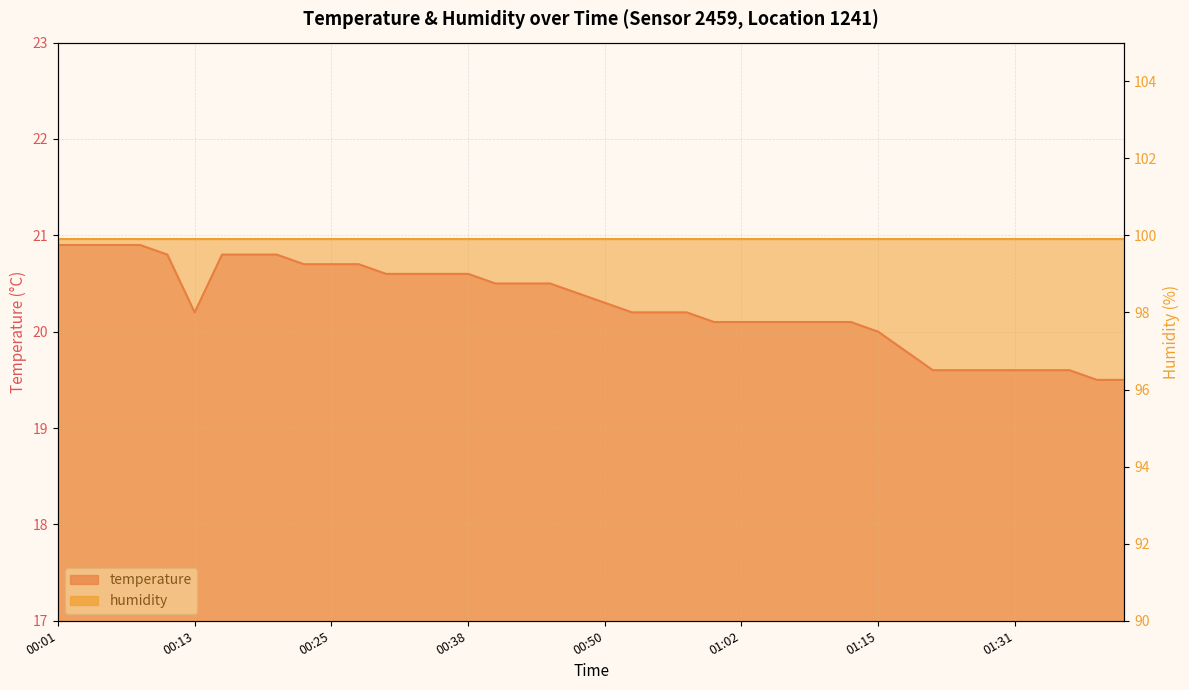

Rank the categories by value from lowest to highest.

01:47, 01:49, 01:23, 01:26, 01:29, 01:31, 01:42, 01:44, 01:20, 01:15, 01:00, 01:02, 01:05, 01:07, 01:10, 01:12, 00:13, 00:52, 00:55, 00:57, 00:50, 00:47, 00:40, 00:42, 00:45, 00:30, 00:33, 00:35, 00:38, 00:23, 00:25, 00:28, 00:11, 00:16, 00:18, 00:20, 00:01, 00:03, 00:06, 00:08